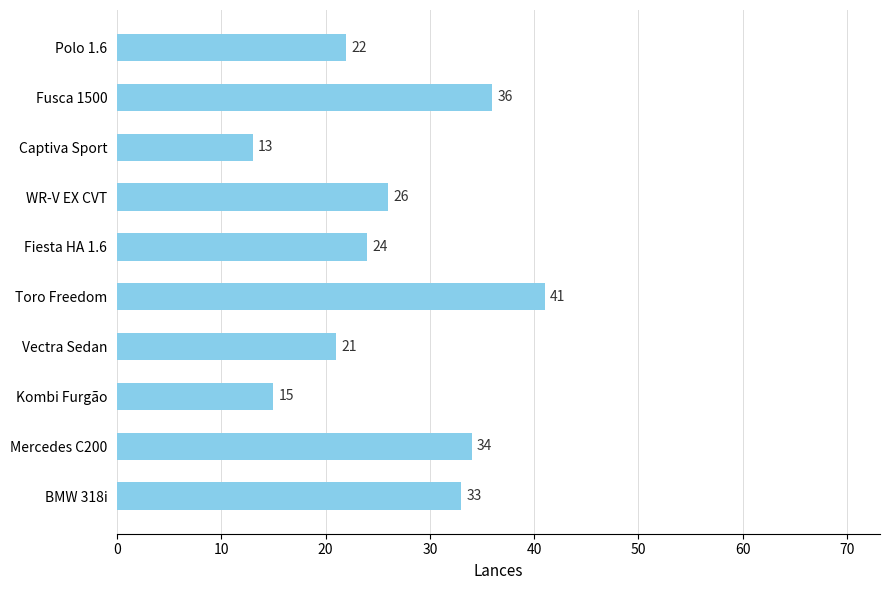

Reading bottom to top, list all the values displayed in this chart.

BMW 318i=33	Mercedes C200=34	Kombi Furgão=15	Vectra Sedan=21	Toro Freedom=41	Fiesta HA 1.6=24	WR-V EX CVT=26	Captiva Sport=13	Fusca 1500=36	Polo 1.6=22